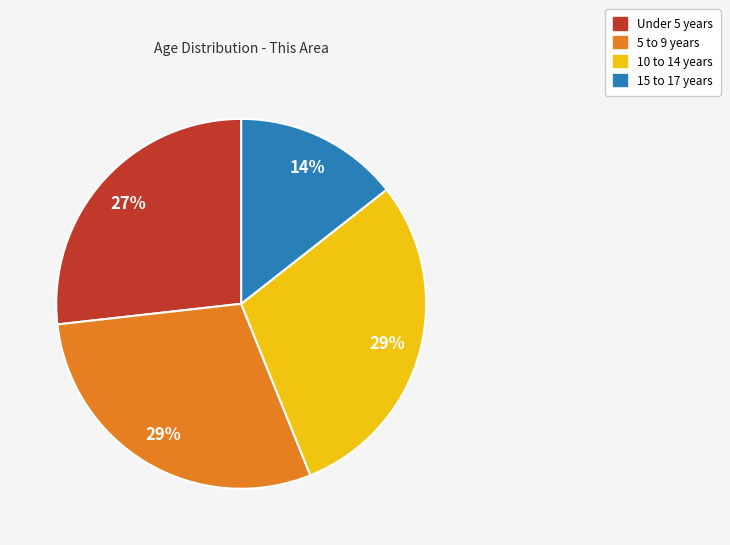

To the nearest percent, what portion does Under 5 years represent?

27%